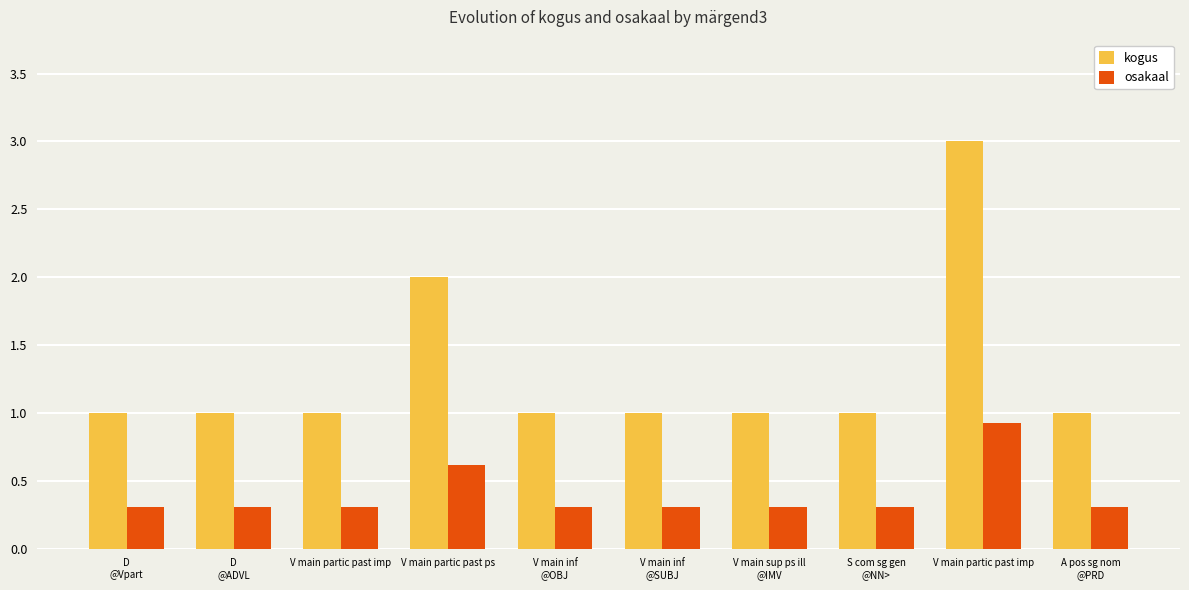

At which category is the sum across all series the highest?

V main partic past imp